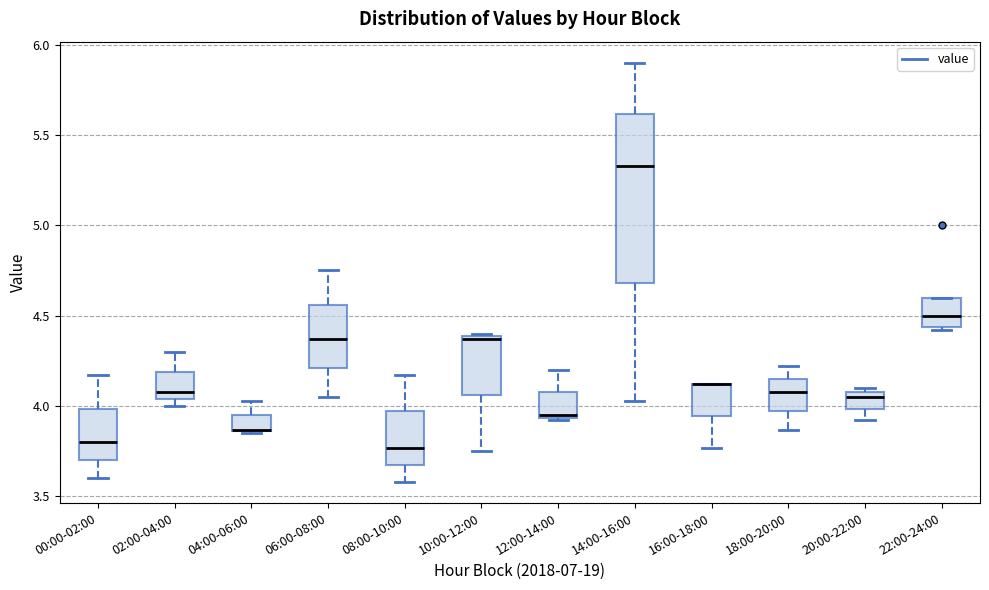

Reading left to right, read every box against the y-axis: the position of its median line, the range the box covers, and the ends of its whiskers. The values are not printed on the chart, so give them approximately, as read against the axis.

00:00-02:00: median 3.80, box 3.70 to 4.00, whiskers 3.60 to 4.15
02:00-04:00: median 4.10, box 4.05 to 4.20, whiskers 4.00 to 4.30
04:00-06:00: median 3.85 (drawn on the box's lower edge), box 3.85 to 3.95, whiskers 3.85 to 4.05
06:00-08:00: median 4.35, box 4.20 to 4.55, whiskers 4.05 to 4.75
08:00-10:00: median 3.75, box 3.70 to 3.95, whiskers 3.60 to 4.15
10:00-12:00: median 4.35, box 4.05 to 4.40, whiskers 3.75 to 4.40 (just above the box's upper edge)
12:00-14:00: median 3.95 (just above the box's lower edge), box 3.95 to 4.10, whiskers 3.90 to 4.20
14:00-16:00: median 5.35, box 4.70 to 5.60, whiskers 4.05 to 5.90
16:00-18:00: median 4.10 (drawn on the box's upper edge), box 3.95 to 4.10, whiskers 3.75 to 4.10
18:00-20:00: median 4.10, box 4.00 to 4.15, whiskers 3.85 to 4.20
20:00-22:00: median 4.05, box 4.00 to 4.10, whiskers 3.90 to 4.10 (just above the box's upper edge)
22:00-24:00: median 4.50, box 4.45 to 4.60, whiskers 4.40 to 4.60